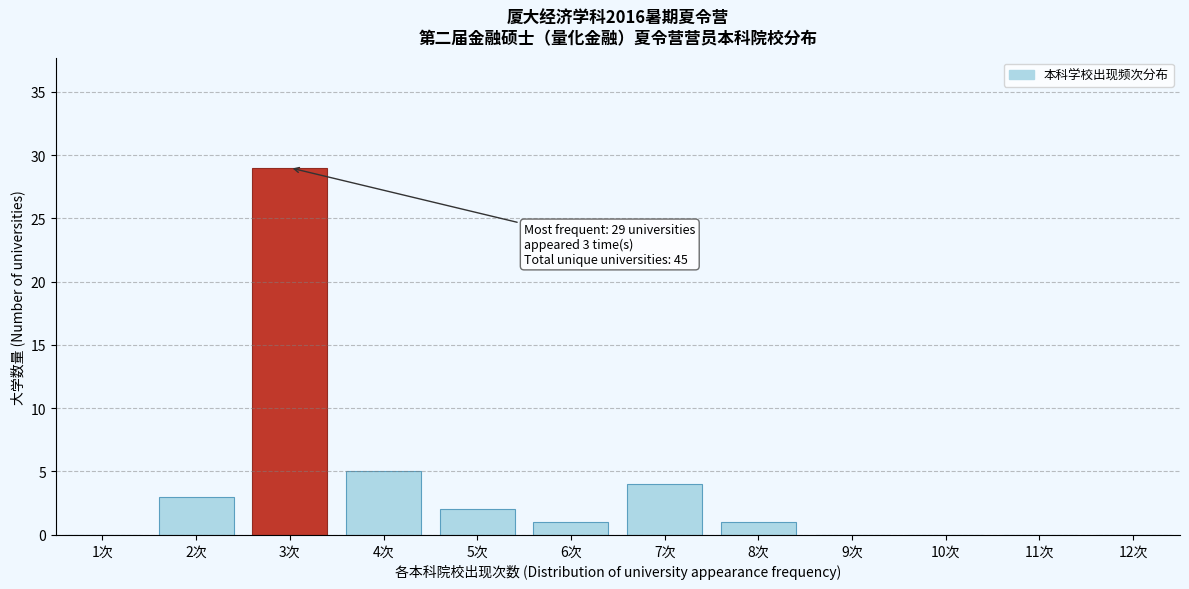

Reading left to right, extract all data points from this chart.

1次=0	2次=3	3次=29	4次=5	5次=2	6次=1	7次=4	8次=1	9次=0	10次=0	11次=0	12次=0